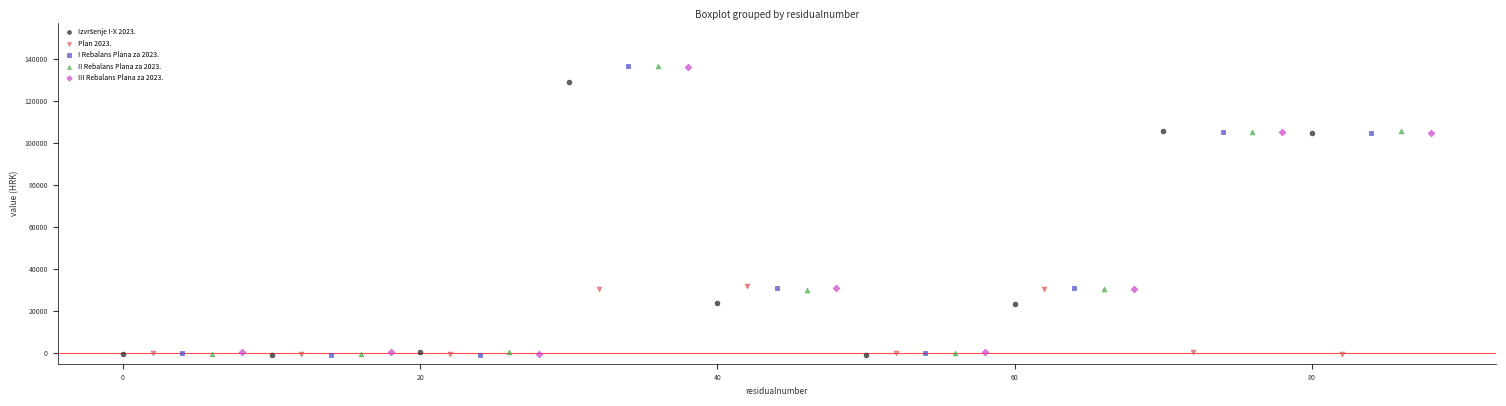

Which series has the widest spread of Y values?

I Rebalans Plana za 2023.